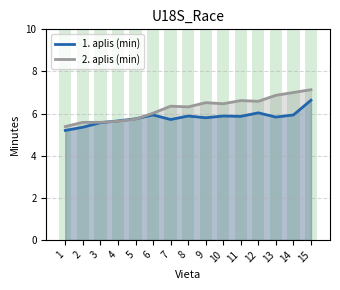

Does the chart contain any negative values?

No